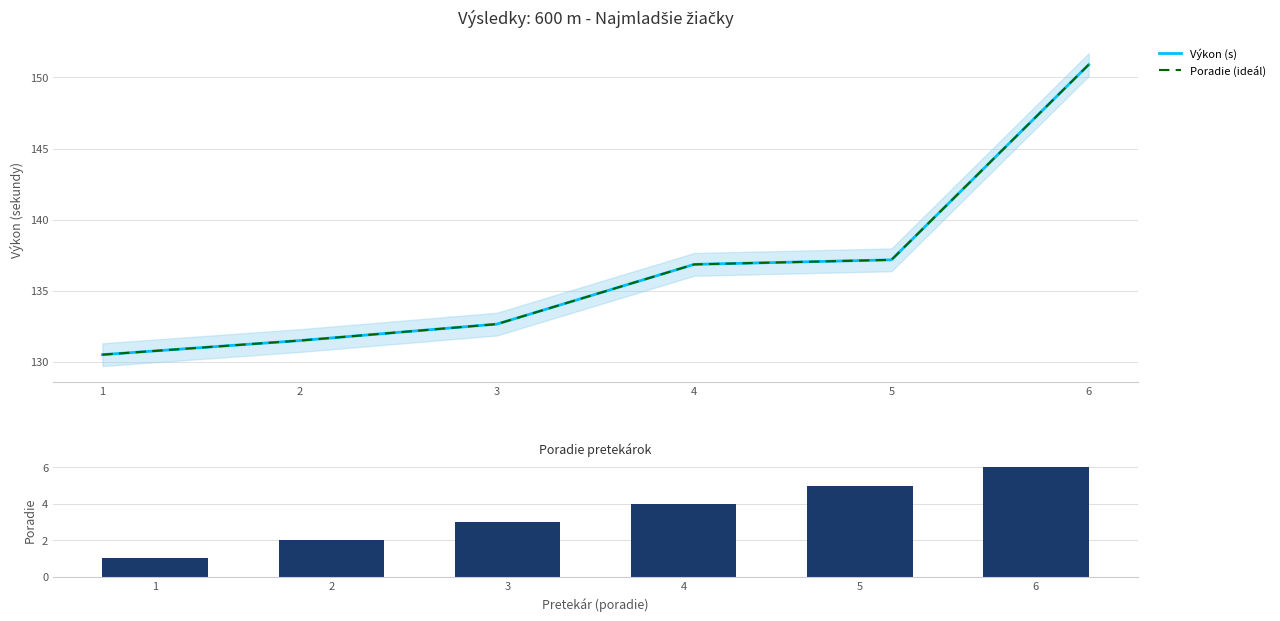

What is the minimum value for Poradie (ideál)?

130.5